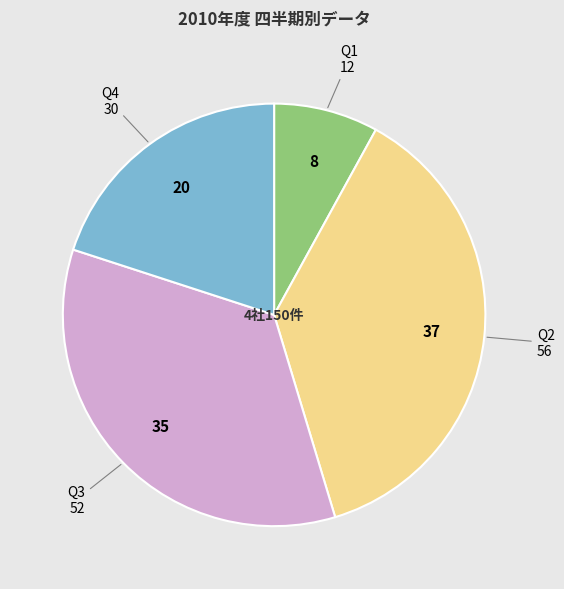

Rank the categories by value from highest to lowest.

Q2, Q3, Q4, Q1